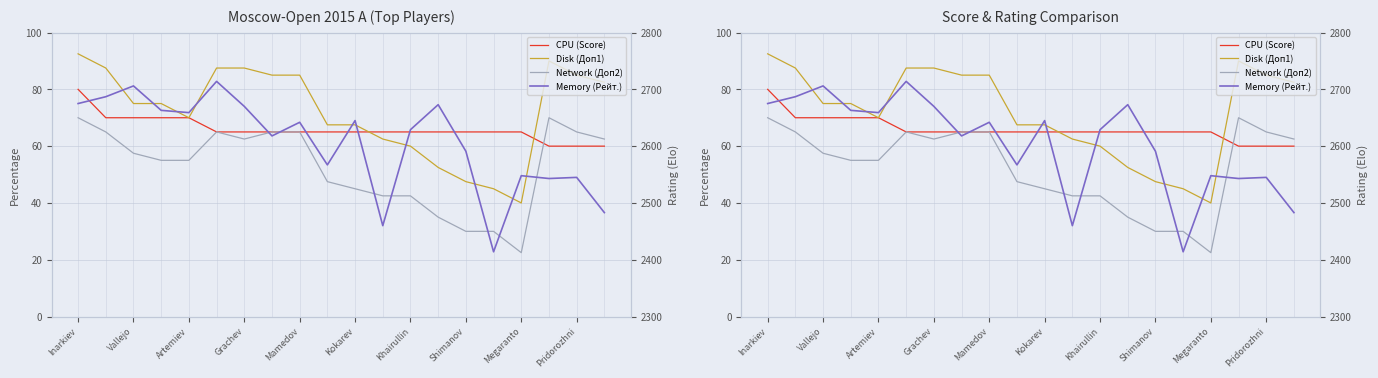

List the series in order of their peak value, lowest first.

Network (Доп2), CPU (Score), Disk (Доп1), Memory (Рейт.)